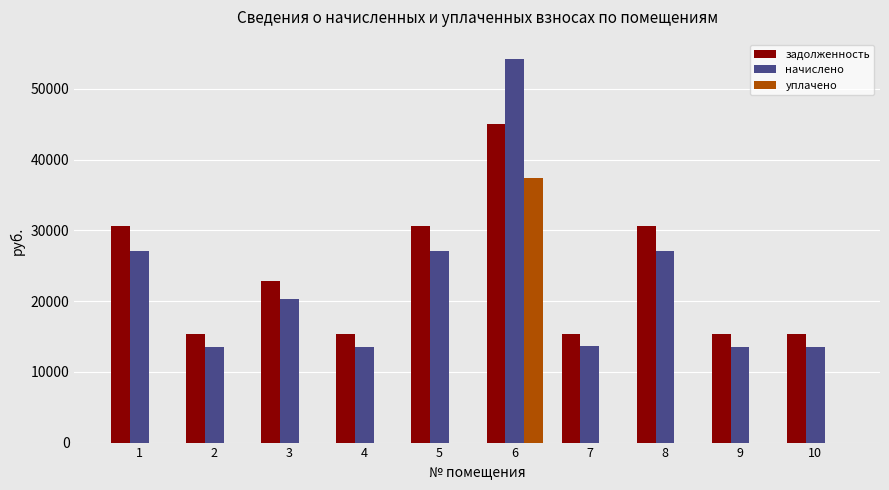

What is the average value of the задолженность series?

23629.7